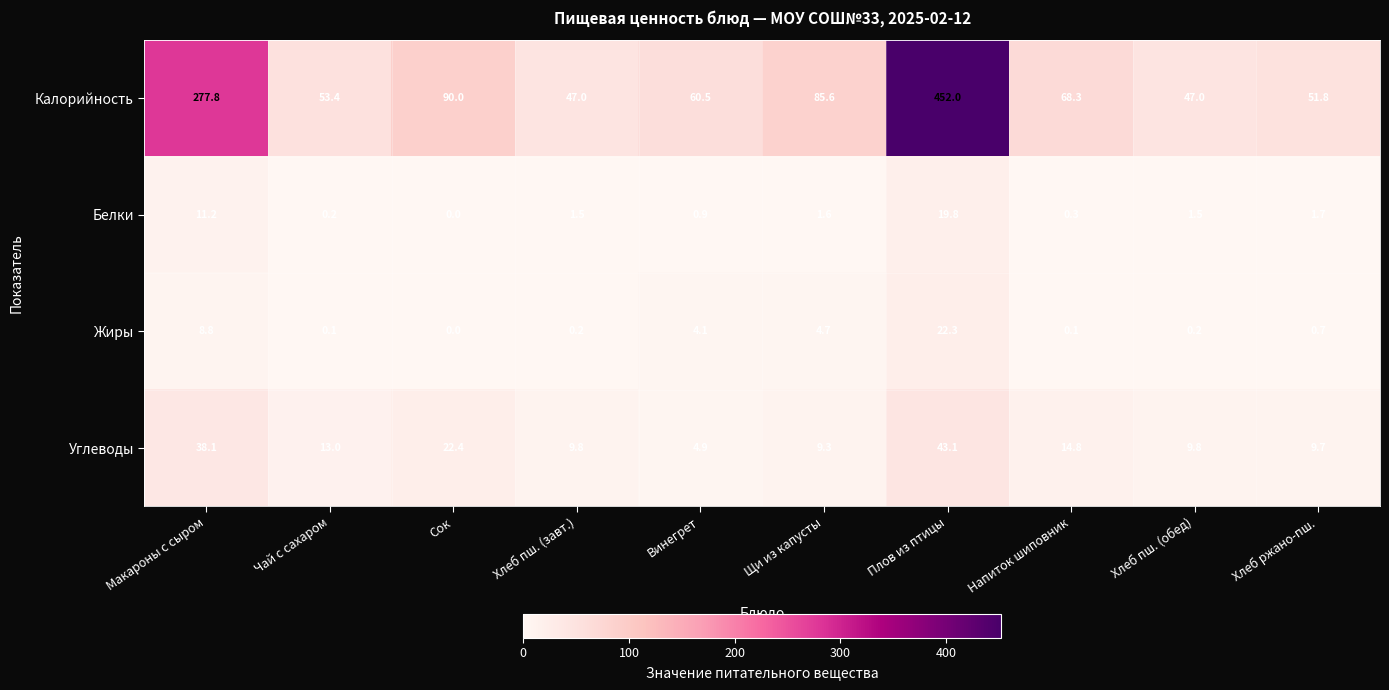

At which label is Углеводы closest to 24?

Сок